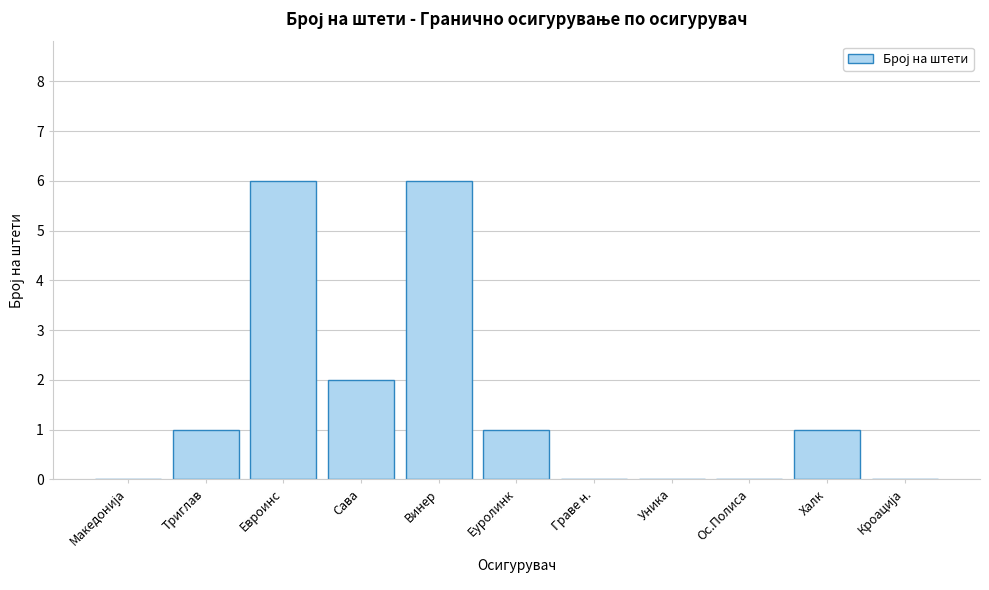

At which label is the value closest to 3?

Сава